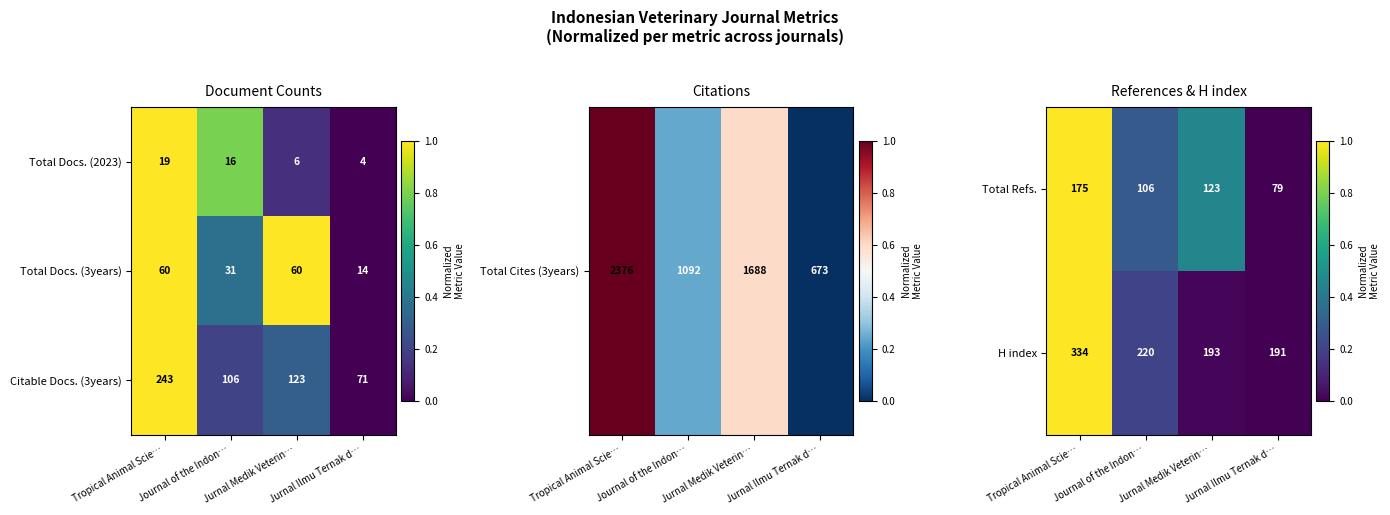

What is the sum of all Total Refs. values?

483